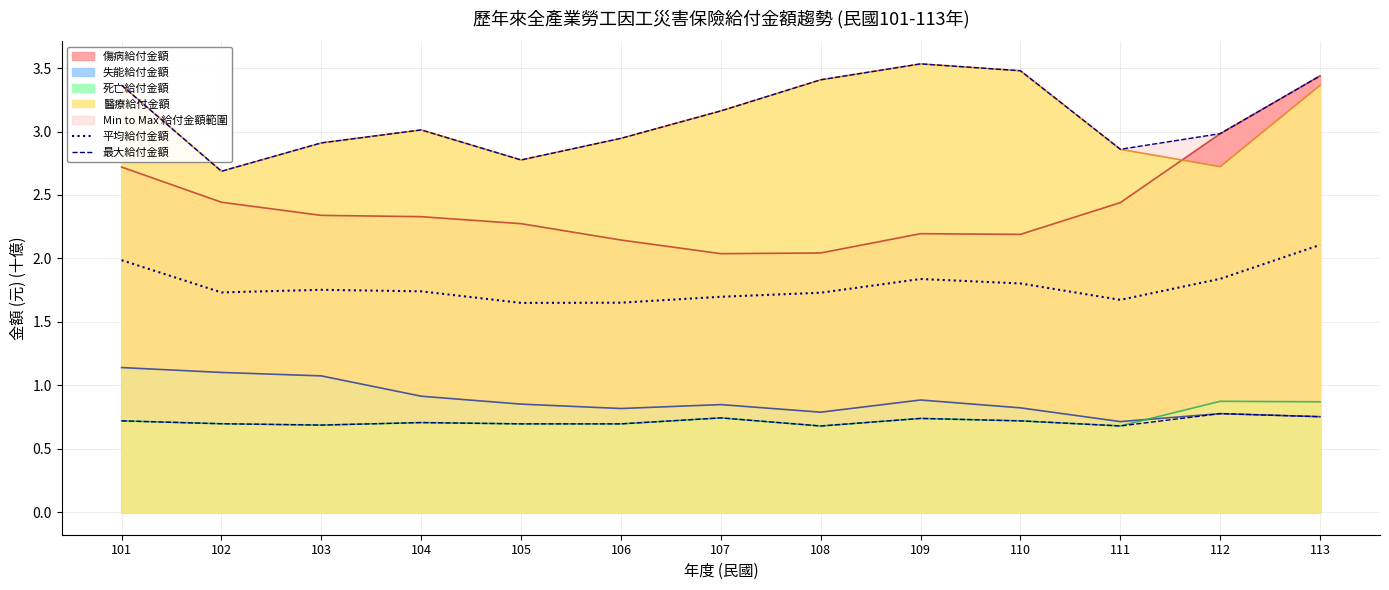

How many lines are shown in the chart?

2